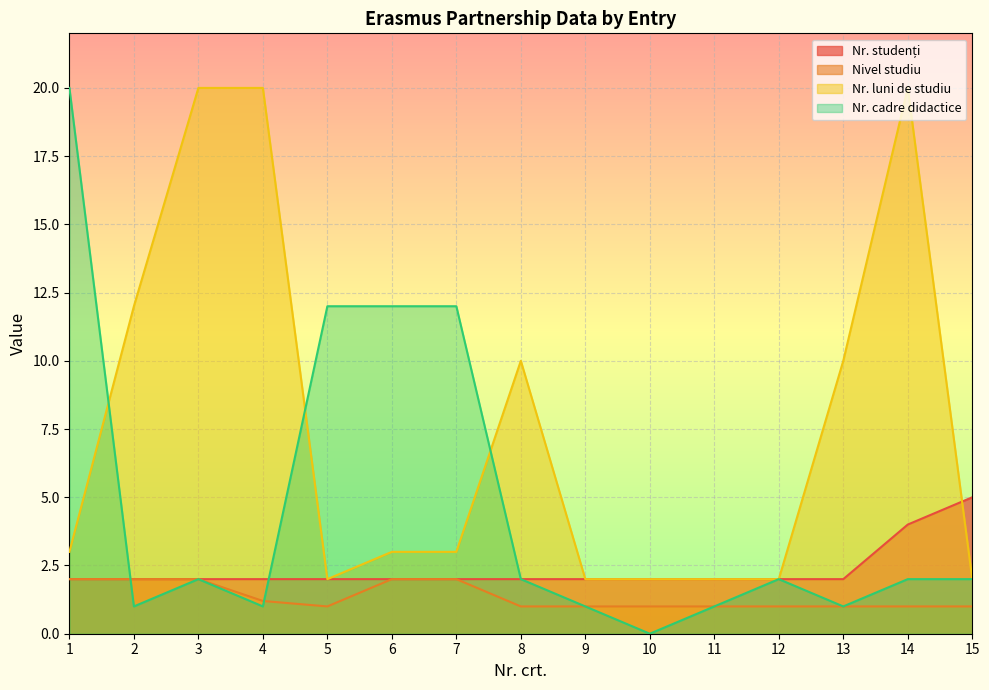

What is the sum of all Nr. studenți values?

35.0